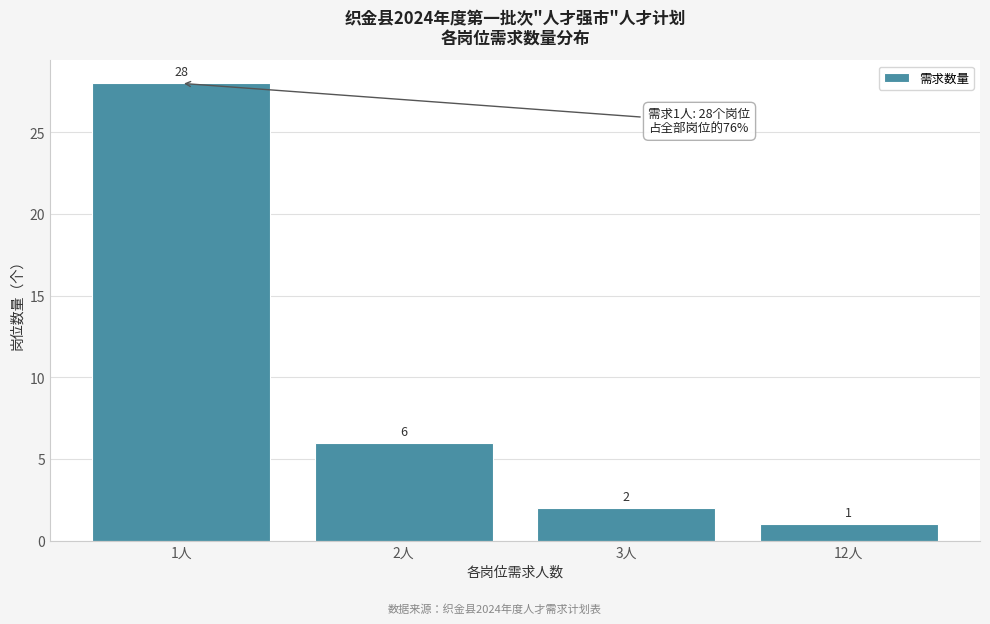

Reading left to right, what are all the values shown in this chart?

28	6	2	1